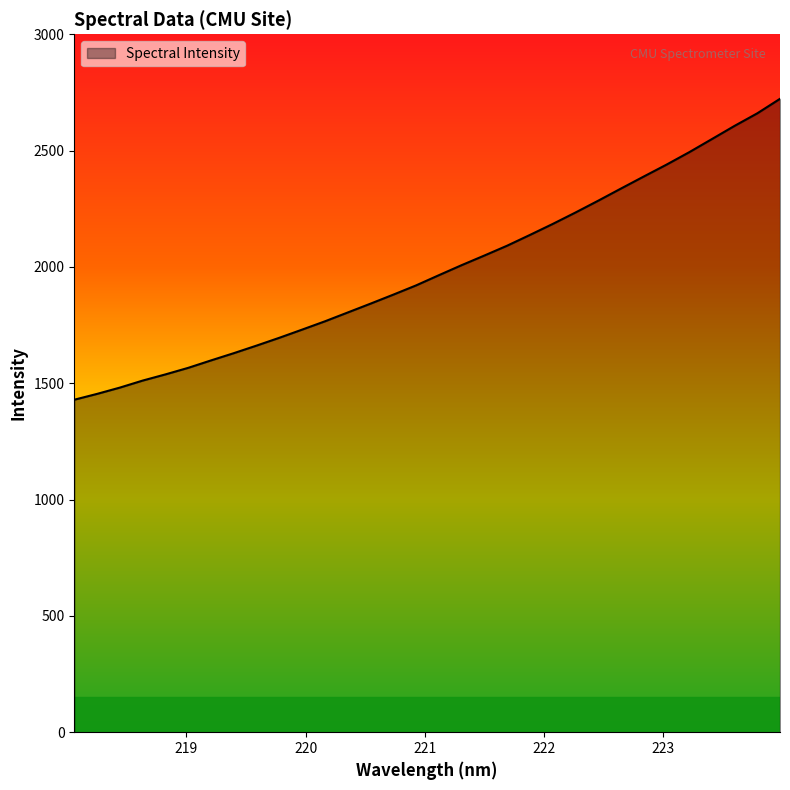

What is the minimum value shown in the chart?

1429.2